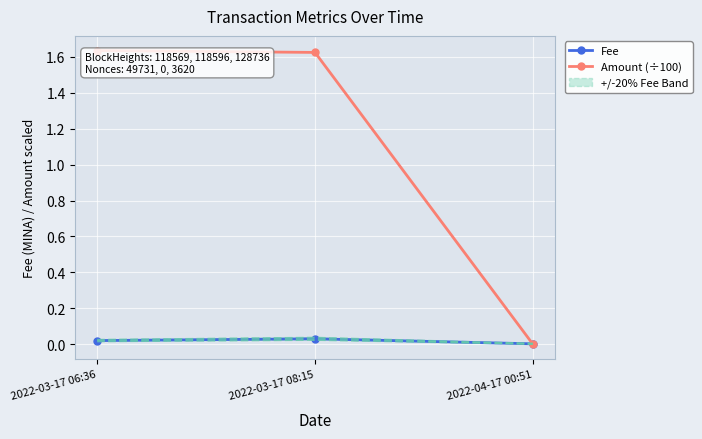

Is the value of Fee at 2022-03-17 06:36 greater than the value of Amount (÷100) at 2022-04-17 00:51?

Yes